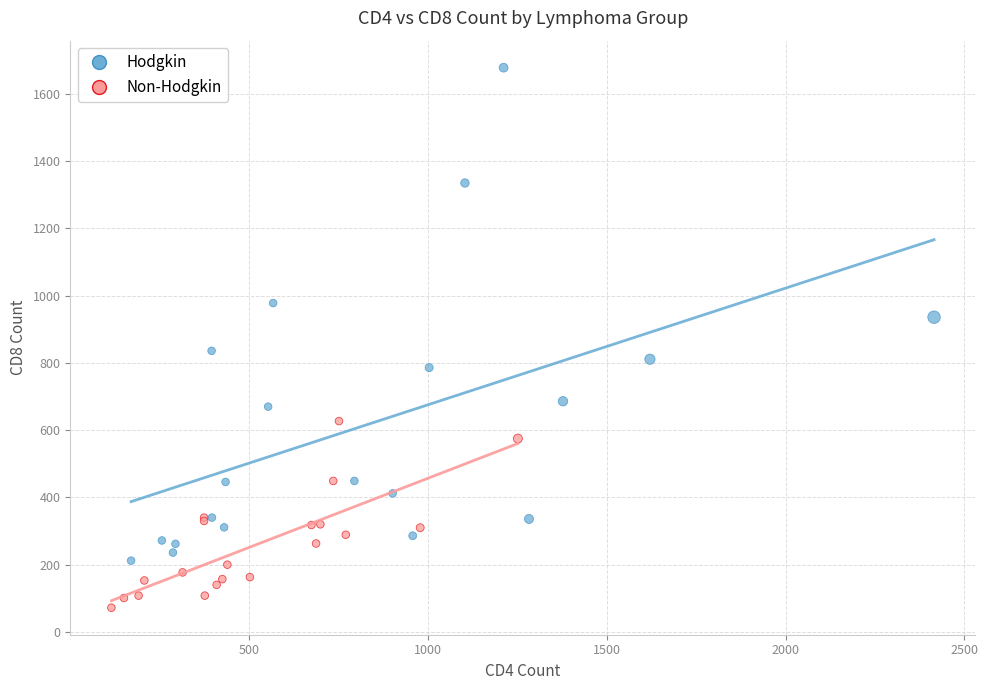

Which series reaches the minimum Y coordinate?

Non-Hodgkin